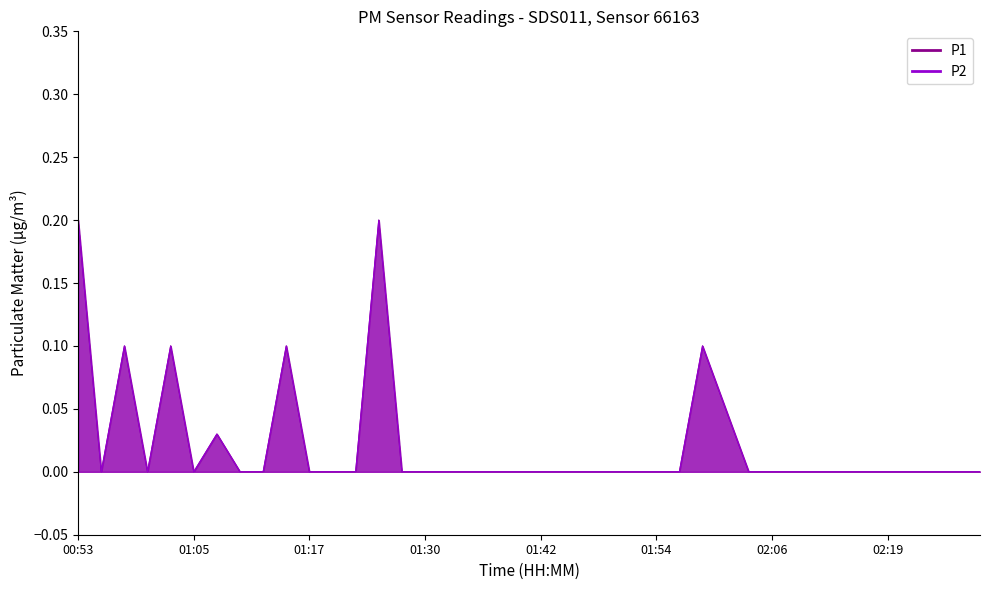

True or false: P1 and P2 cross at least once.

False